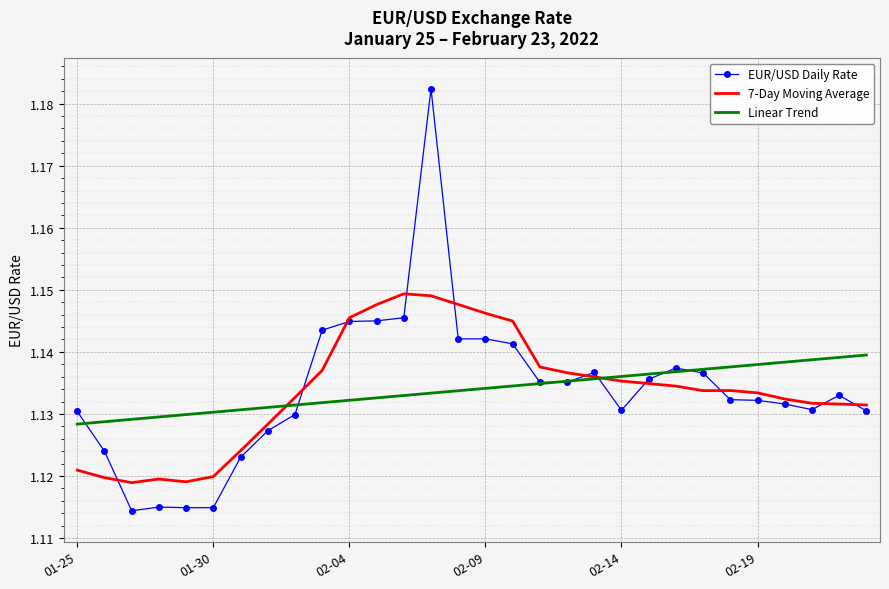

Which series has the widest spread of values?

EUR/USD Daily Rate